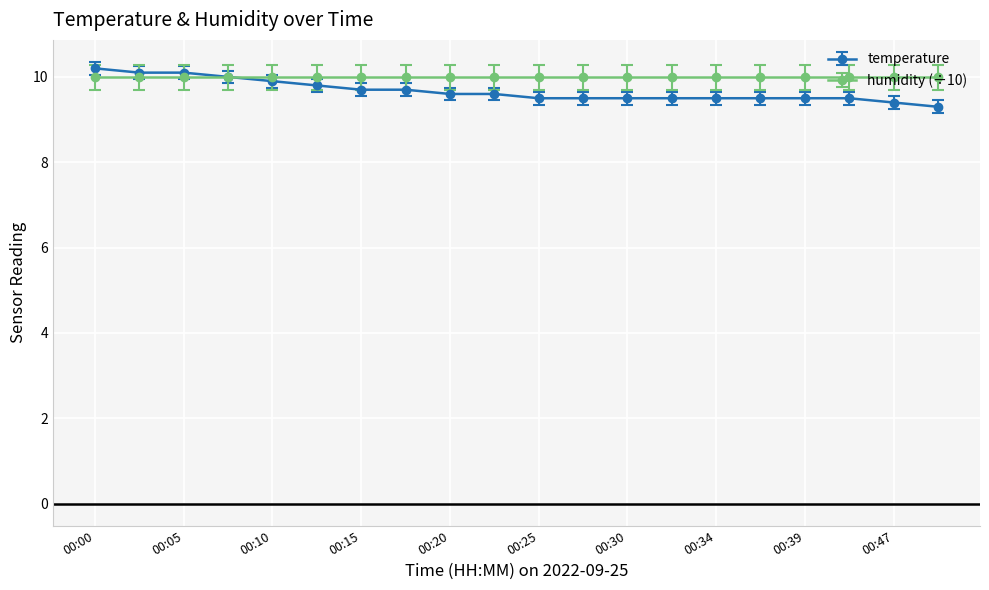

What is the value of the temperature point at the 15th from the left?

9.5